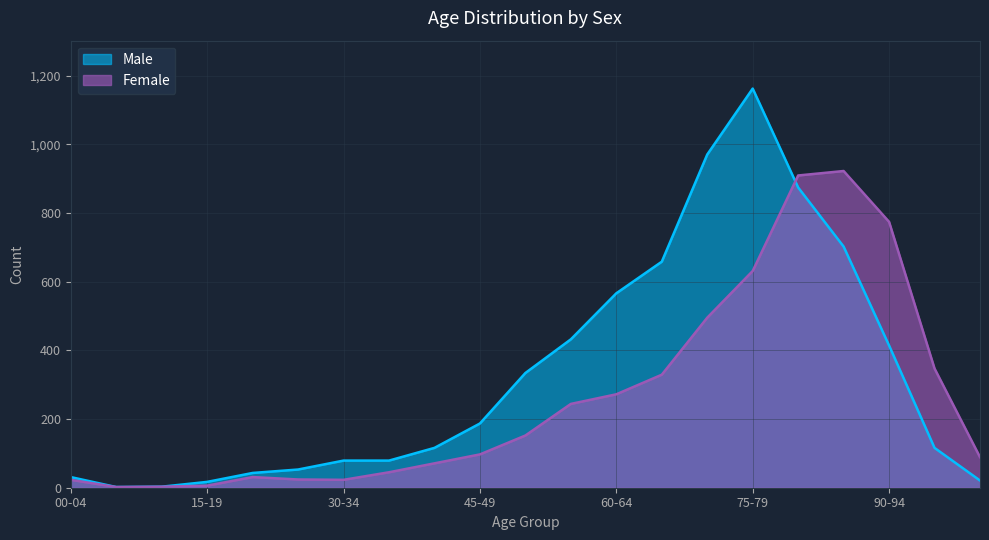

What is the sum of all Male values?

6859